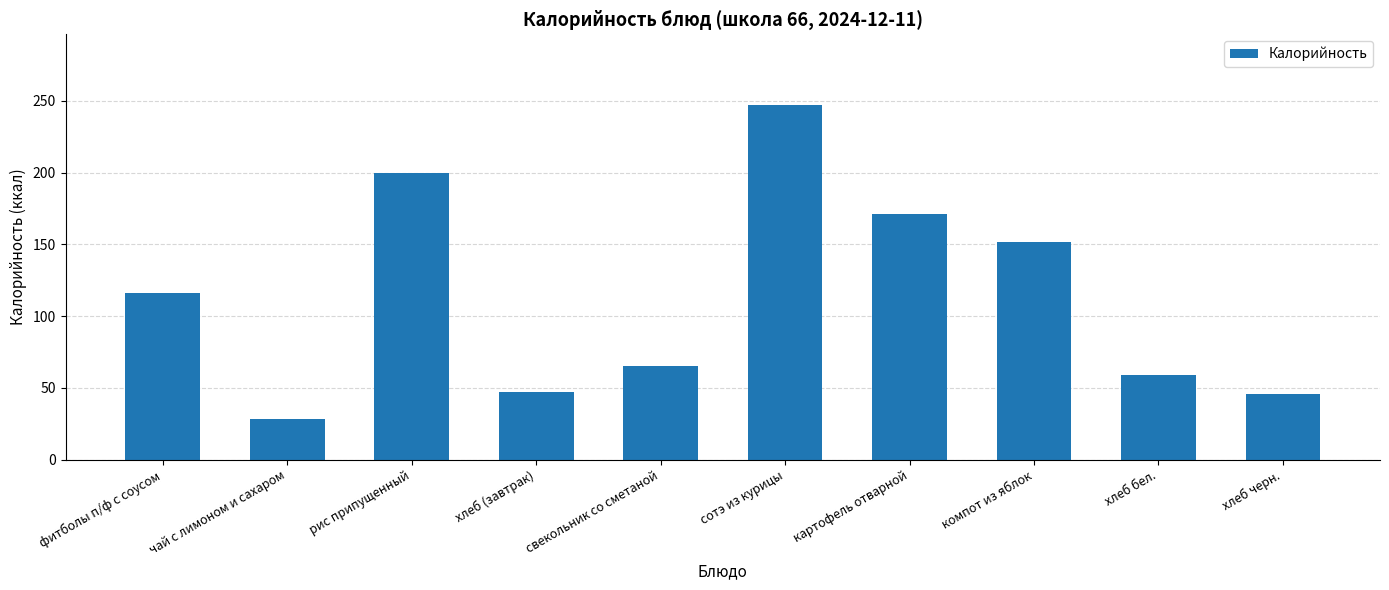

Which label corresponds to the smallest value in the chart?

чай с лимоном и сахаром